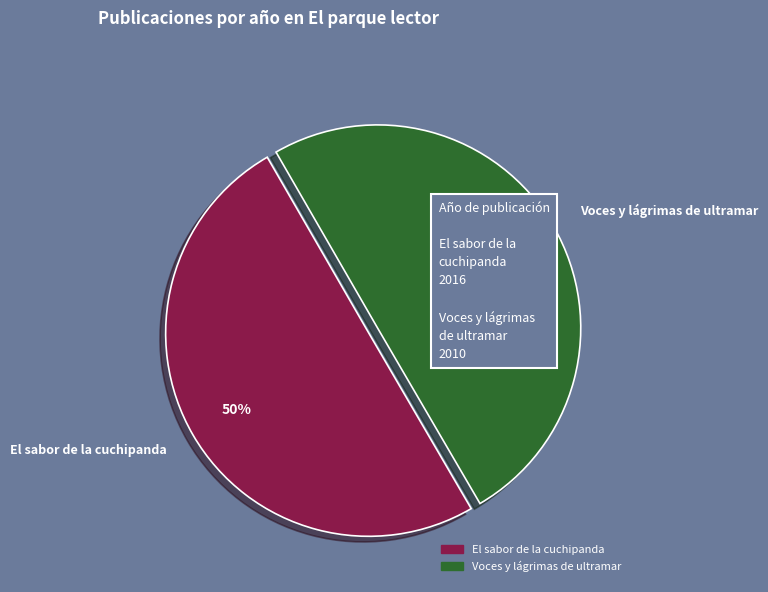

Is the sum of Voces y lágrimas de ultramar and El sabor de la cuchipanda greater than half?

Yes